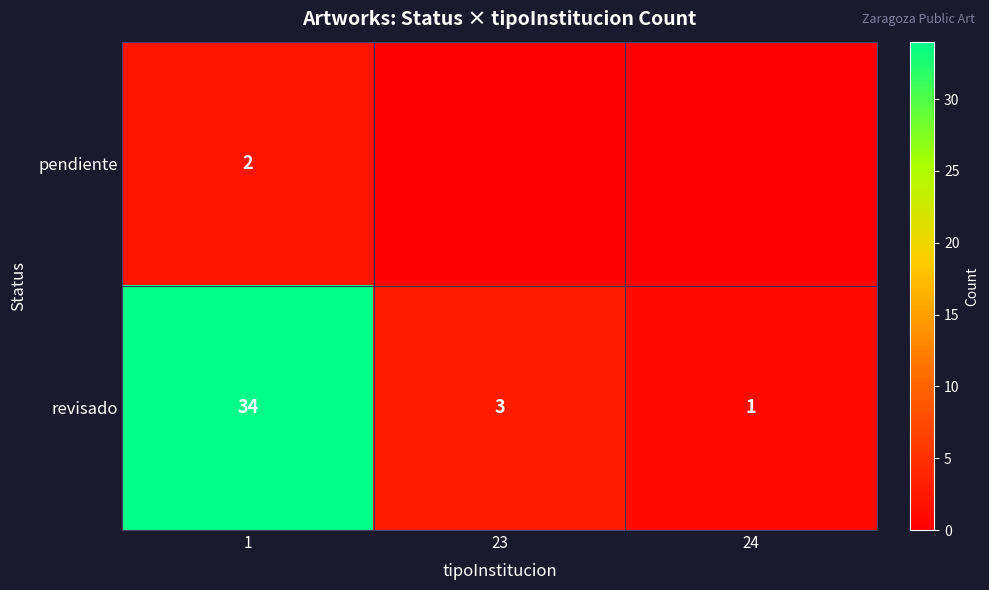

Between 1 and 24, which series saw the biggest shift?

row_1